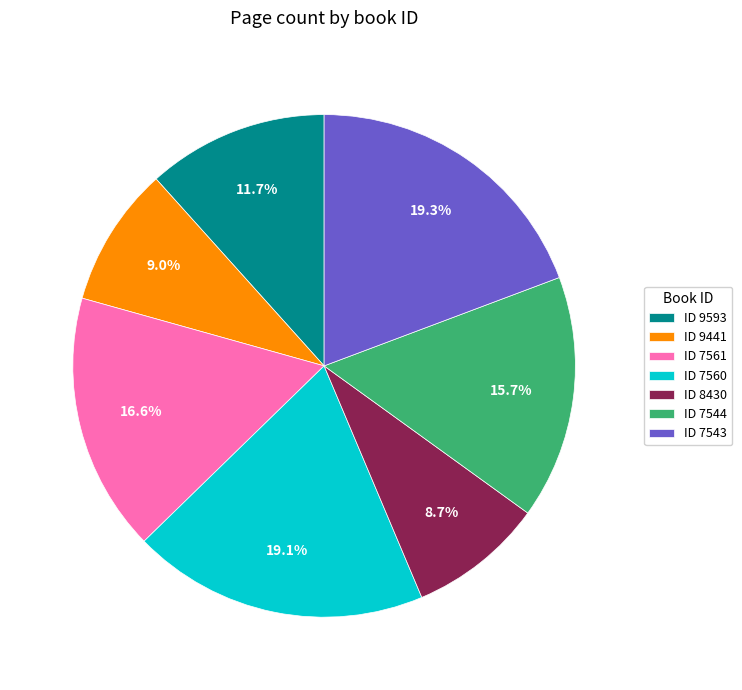

What is the total percentage of ID 7561 and ID 7560?

35.7%